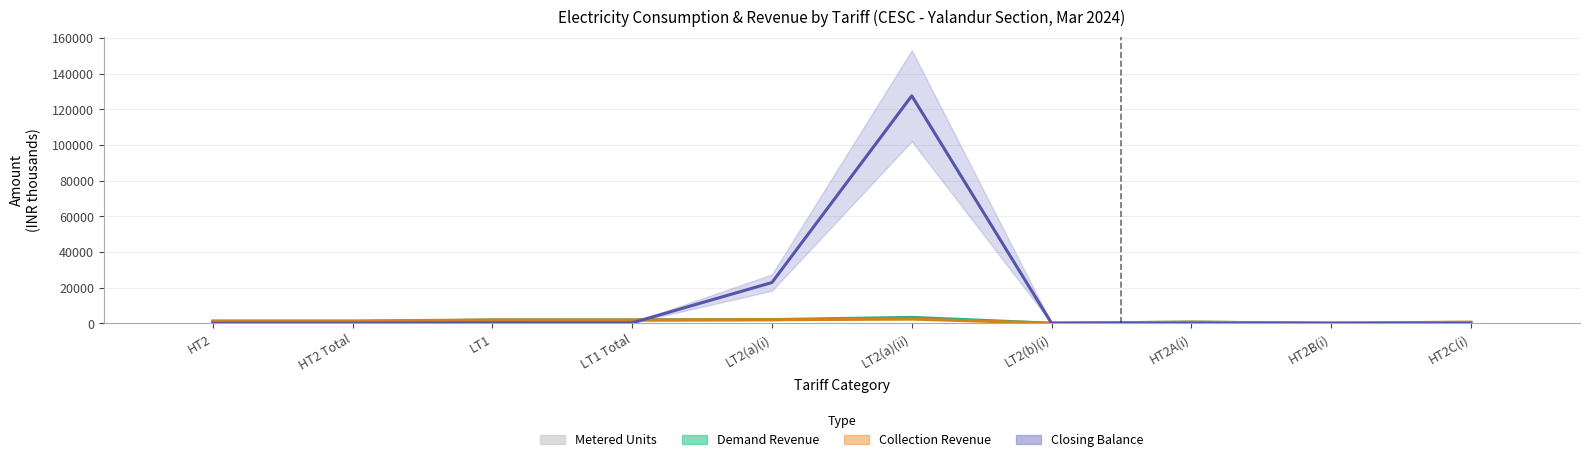

Reading left to right, transcribe all the data shown in this chart.

Demand Revenue: HT2=843.8	HT2 Total=895.8	LT1=1832.2	LT1 Total=1899.9	LT2(a)(i)=2045.2	LT2(a)(ii)=3289.5	LT2(b)(i)=35.0	HT2A(i)=634.1	HT2B(i)=34.2	HT2C(i)=175.5
Collection Revenue: HT2=1326.9	HT2 Total=1326.9	LT1=1834.1	LT1 Total=1834.1	LT2(a)(i)=2006.1	LT2(a)(ii)=2352.1	LT2(b)(i)=52.9	HT2A(i)=634.1	HT2B(i)=34.2	HT2C(i)=658.6
Closing Balance: HT2=0.0	HT2 Total=0.0	LT1=247.9	LT1 Total=247.9	LT2(a)(i)=22832.2	LT2(a)(ii)=127515.3	LT2(b)(i)=14.7	HT2A(i)=0.0	HT2B(i)=0.0	HT2C(i)=0.0
Metered Units: HT2=68.3	HT2 Total=68.3	LT1=225.4	LT1 Total=225.4	LT2(a)(i)=233.2	LT2(a)(ii)=373.1	LT2(b)(i)=3.0	HT2A(i)=52.9	HT2B(i)=1.7	HT2C(i)=13.7